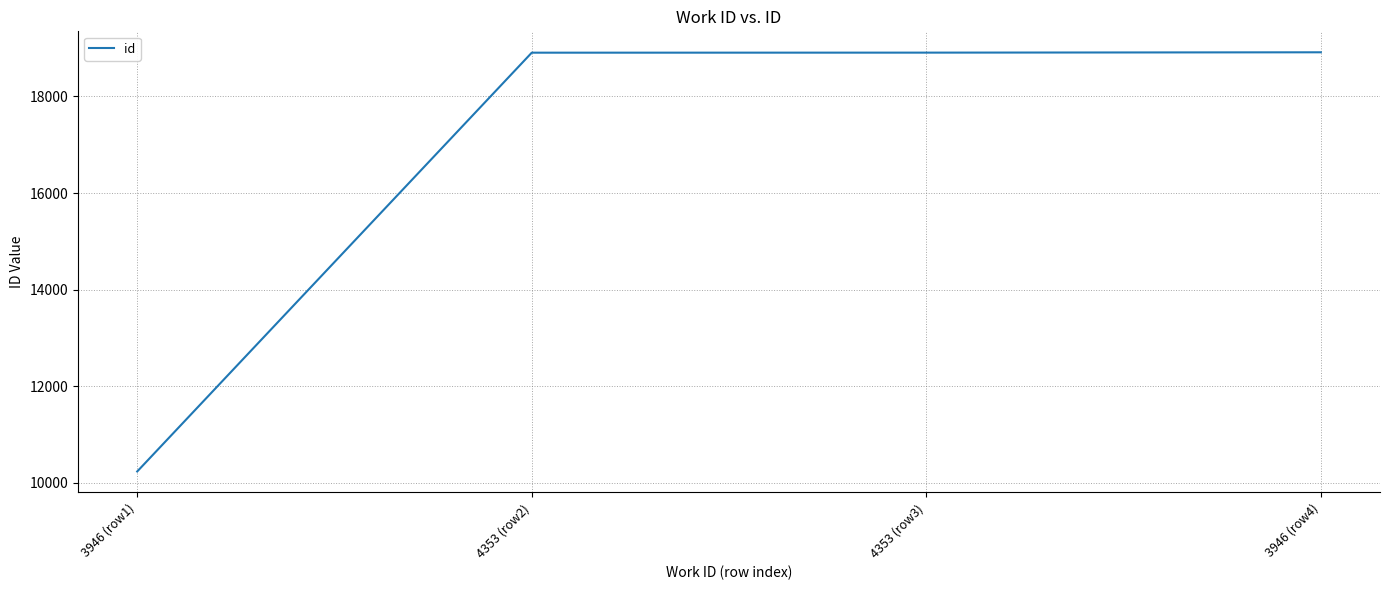

Is it true that the value at 4353 (row3) is 28982?

False